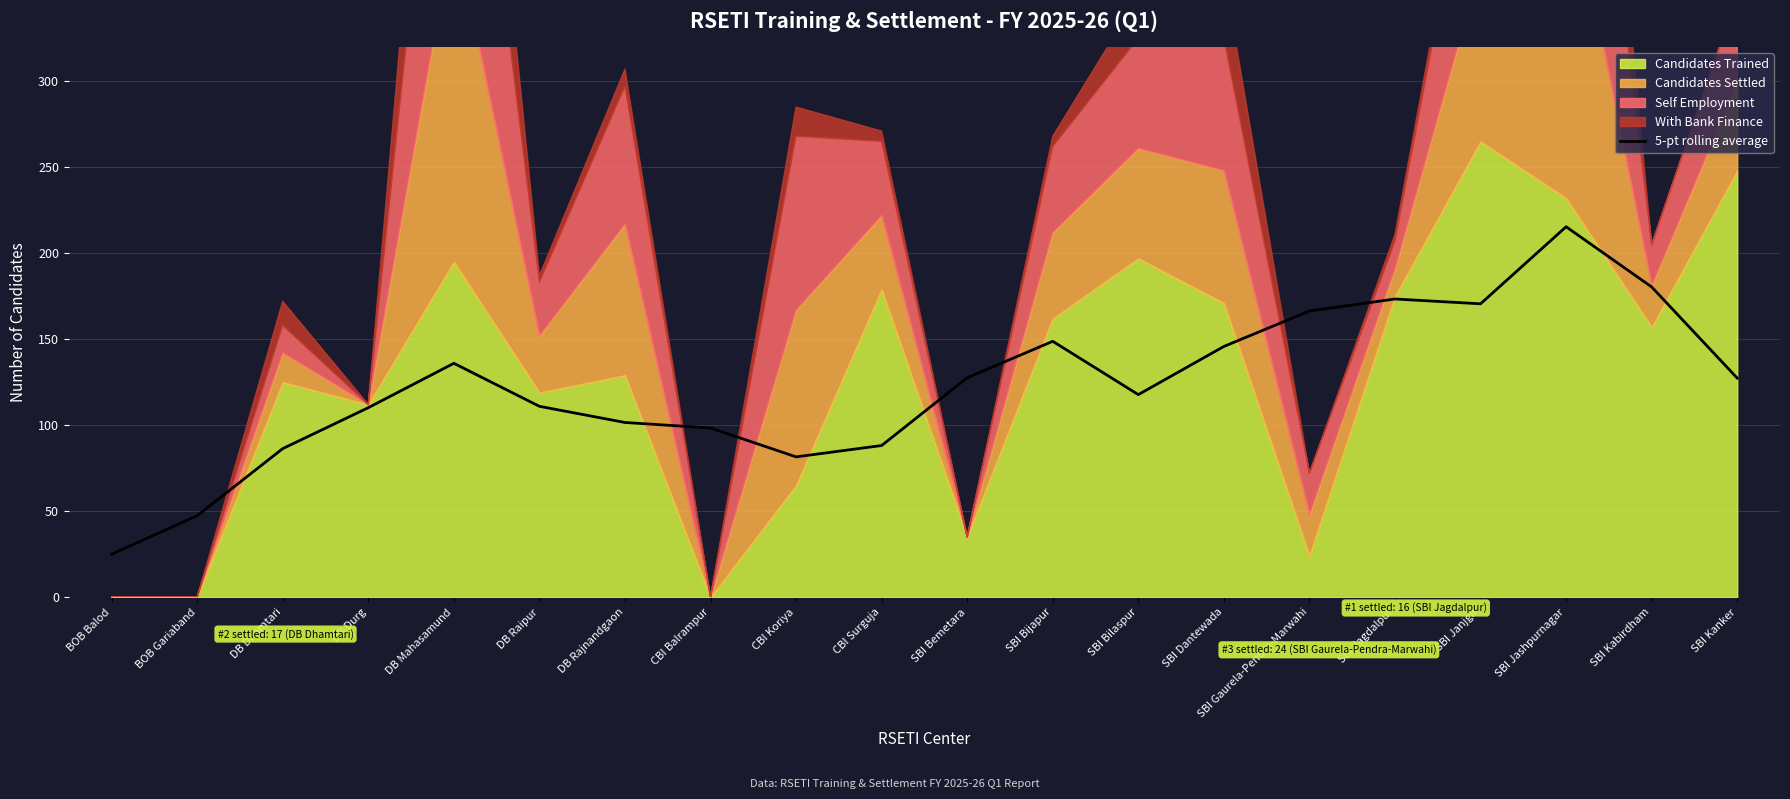

What is the sum of all values?

2459.4